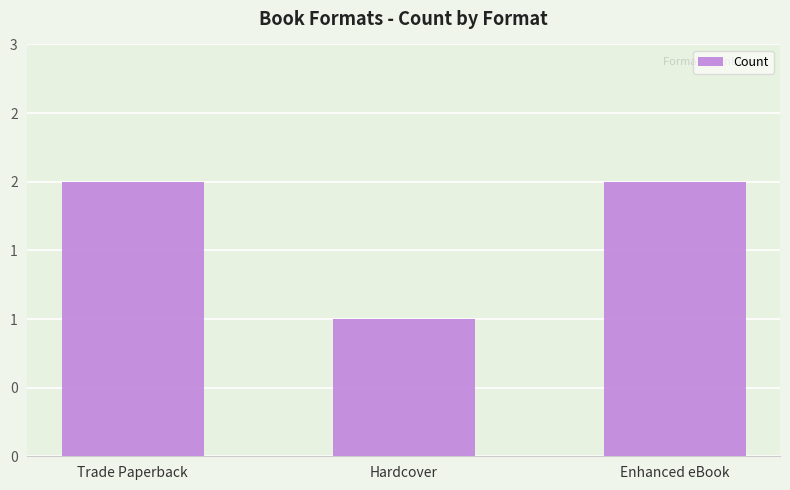

Are the bars horizontal?

No